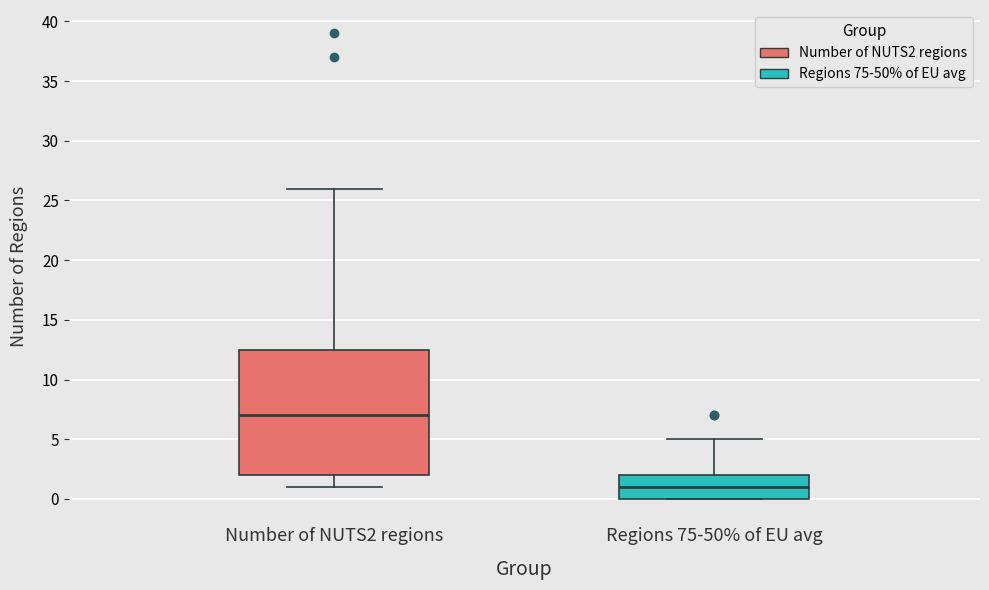

Which box has the lowest median line?

Regions 75-50% of EU avg